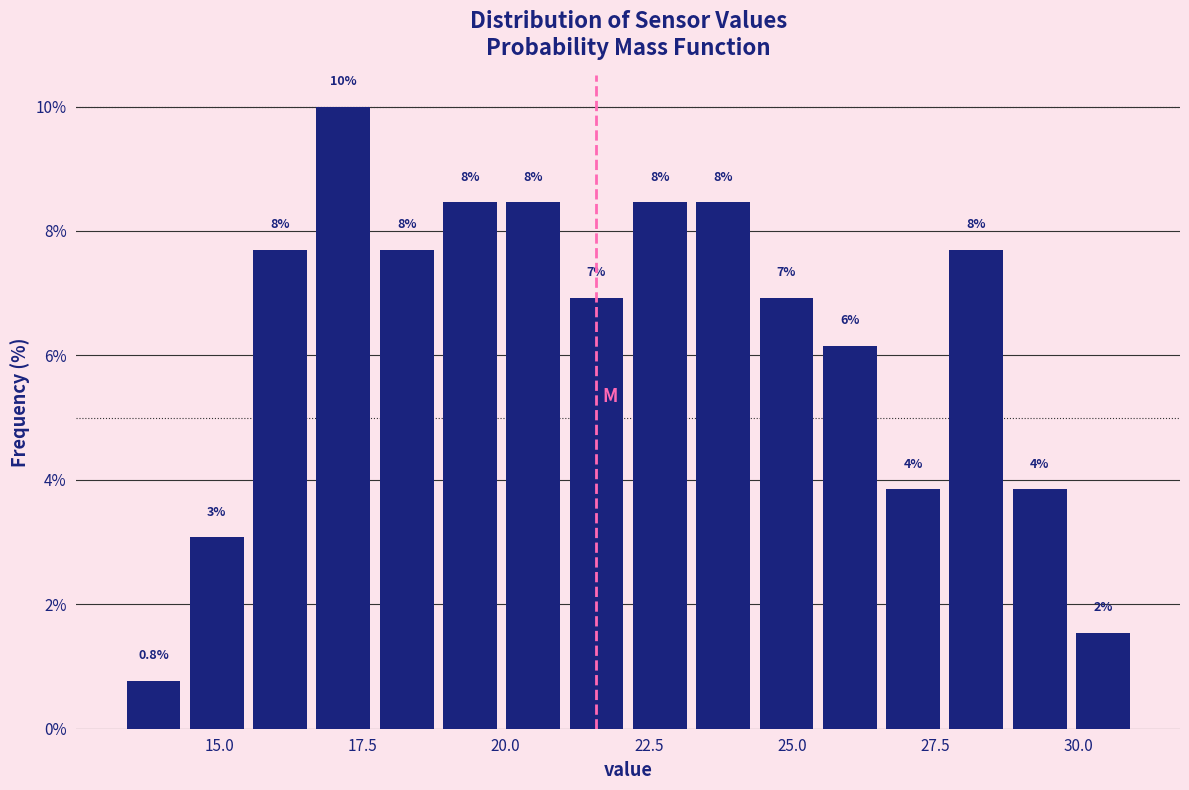

Read against the x-axis, roughly where is the centre of the tallest bar?

17.0